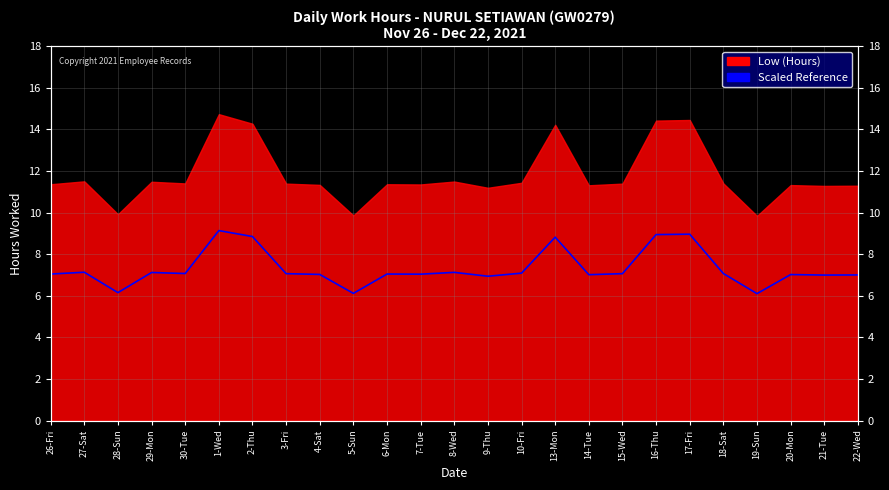

True or false: the data shows 7.0 at 22-Wed.

True